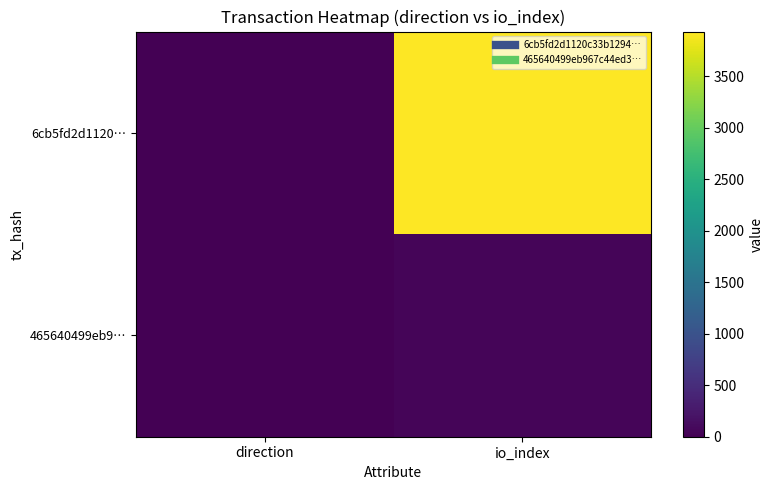

At which category is the sum across all series the highest?

io_index